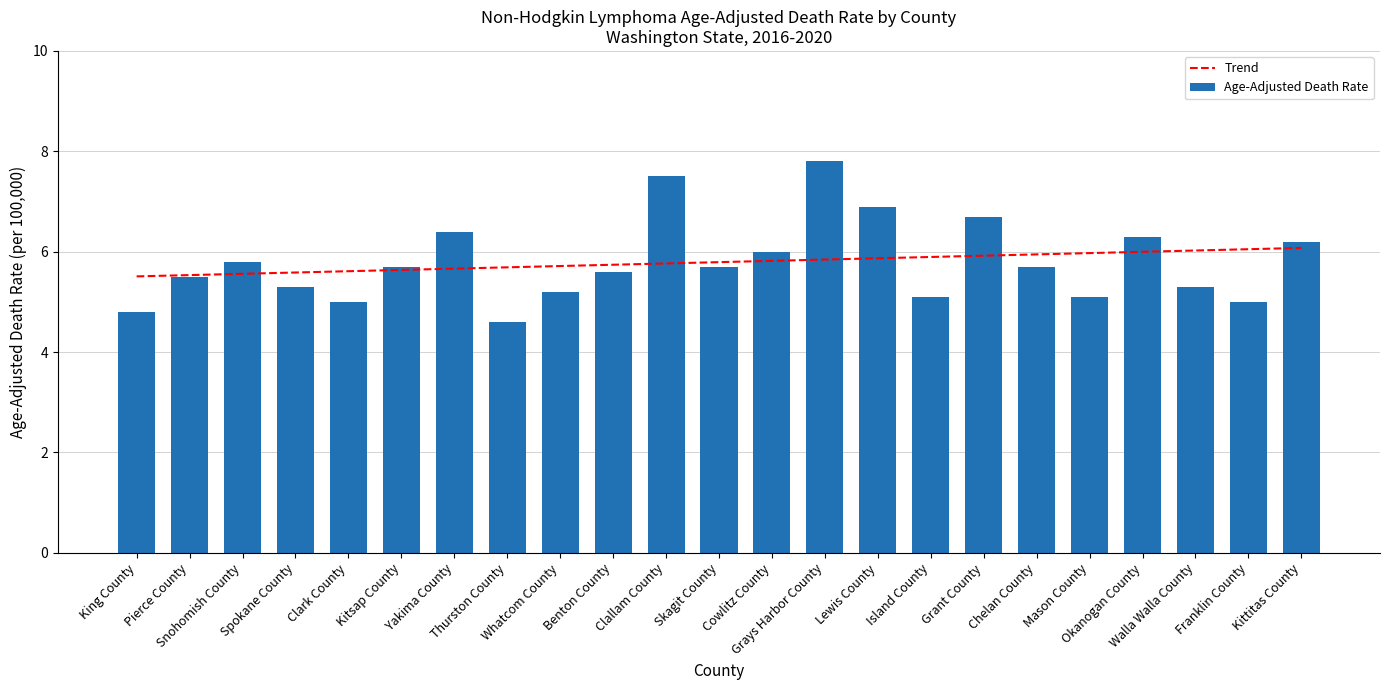

What is the sum of all values?

133.2